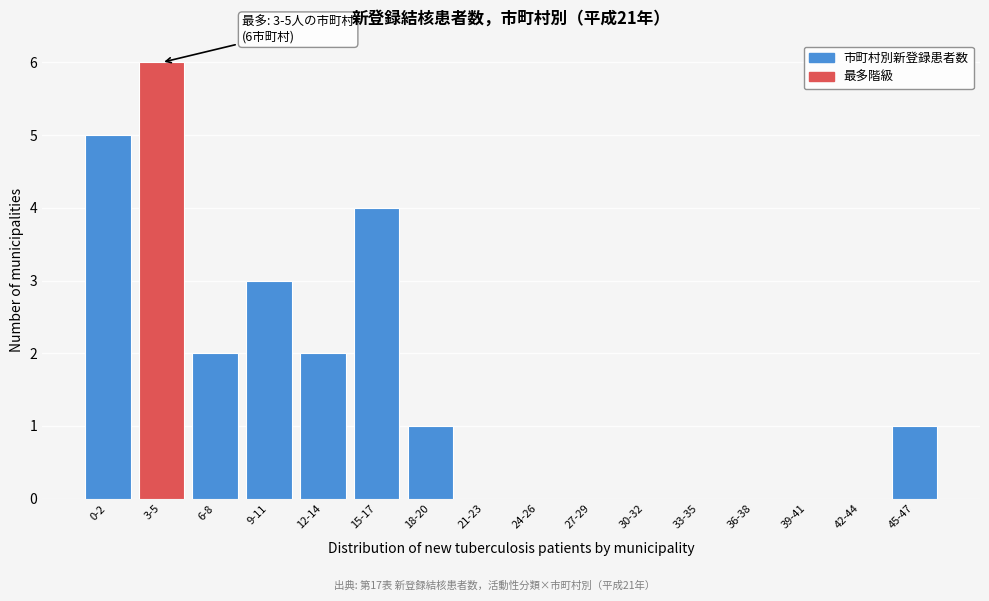

Reading left to right, transcribe all the data shown in this chart.

0-2=5	3-5=6	6-8=2	9-11=3	12-14=2	15-17=4	18-20=1	21-23=0	24-26=0	27-29=0	30-32=0	33-35=0	36-38=0	39-41=0	42-44=0	45-47=1